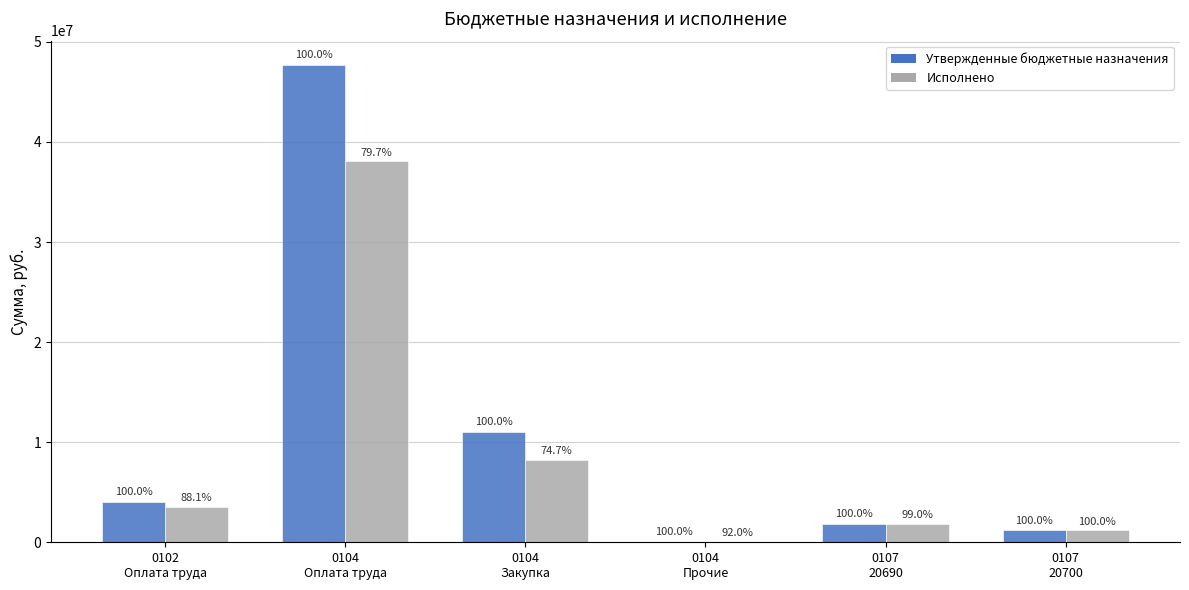

How many groups of bars are there?

6